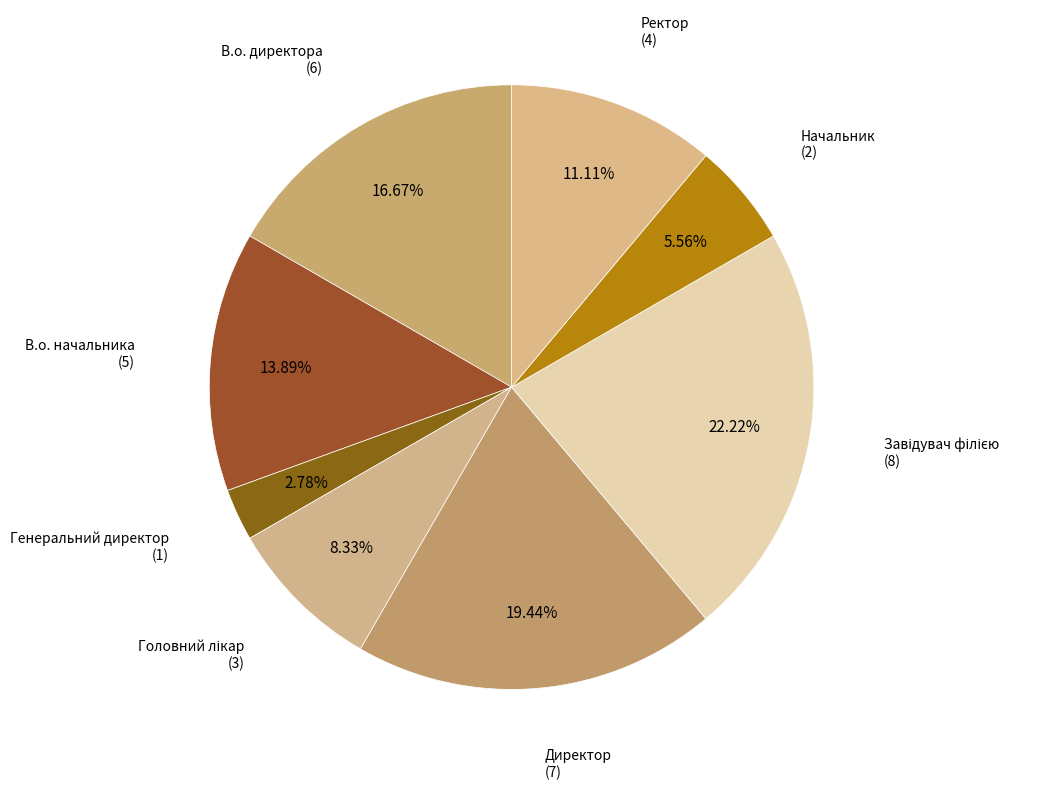

How many slices are in this pie chart?

8